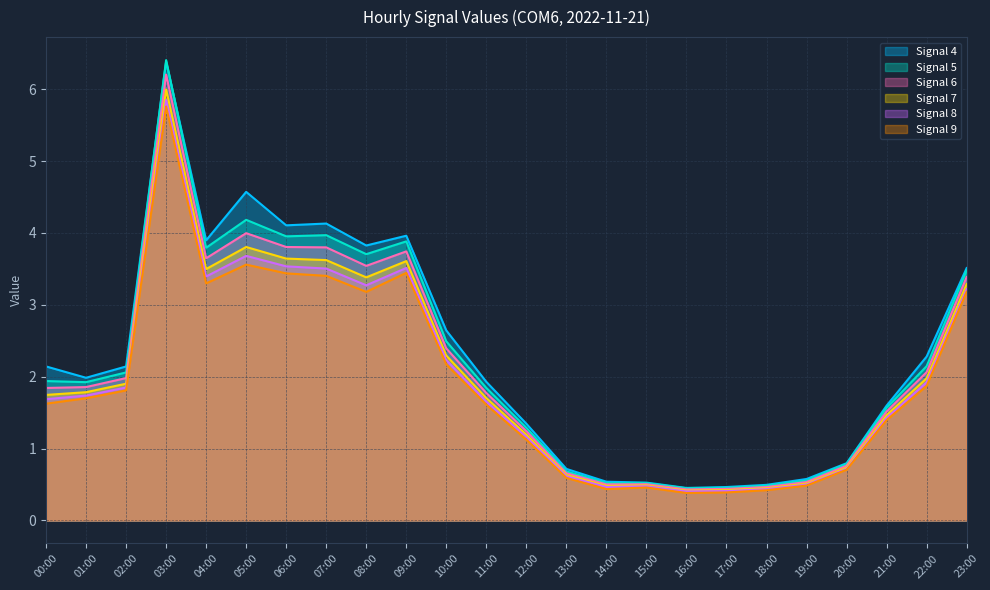

At which label does col_5 first exceed 1?

00:00